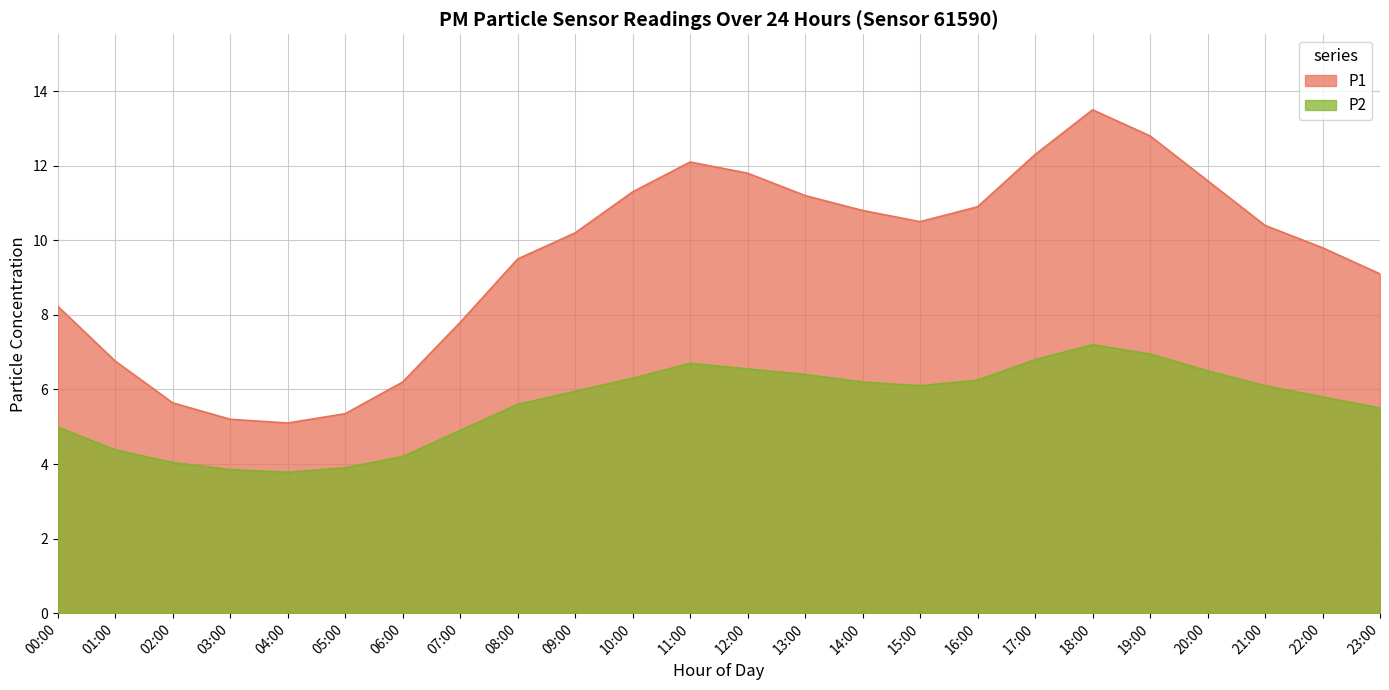

What is the sum of the P2 values at 09:00 and 02:00?

10.0